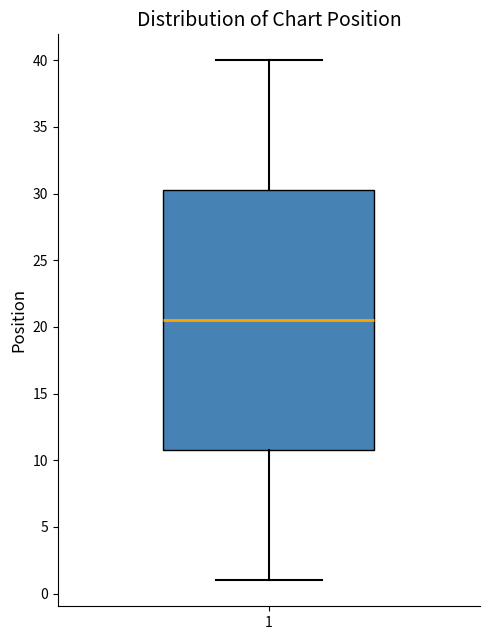

Where is the upper edge of the box at x = 1 on the y-axis? The values are not printed on the chart, so give them approximately, as read against the axis.

30.5